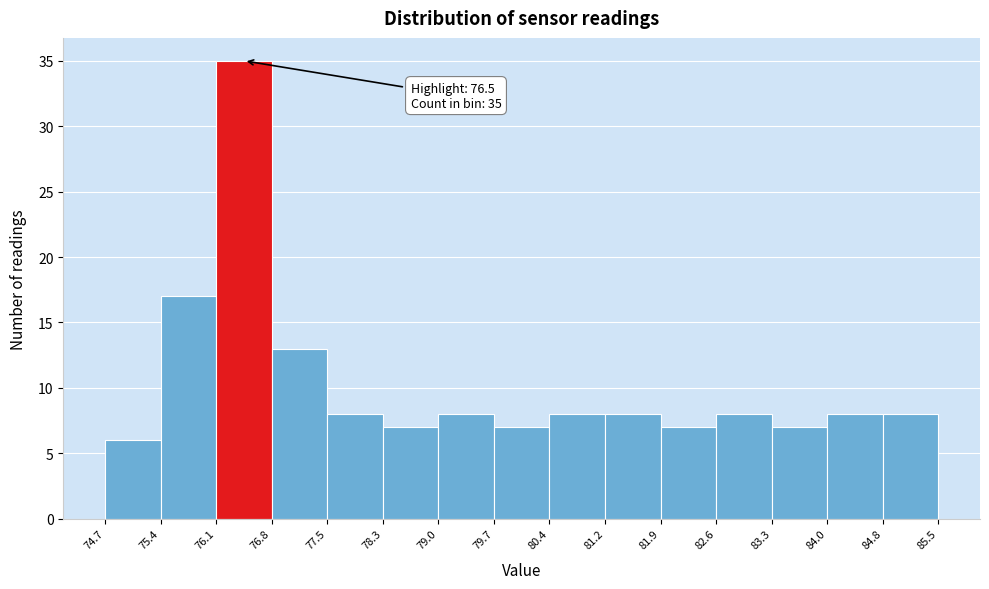

Which range on the x-axis has the tallest bar?

76.1 to 76.8